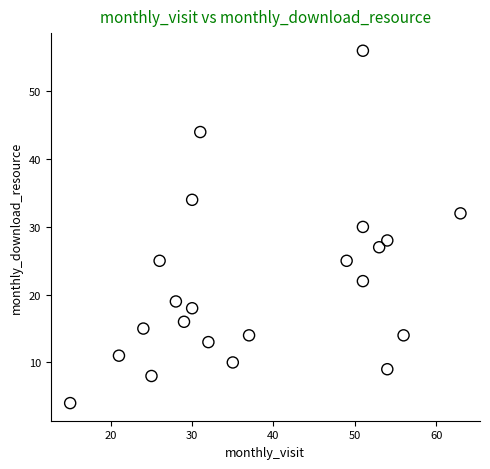

What is the range of X values (max minus min)?

48